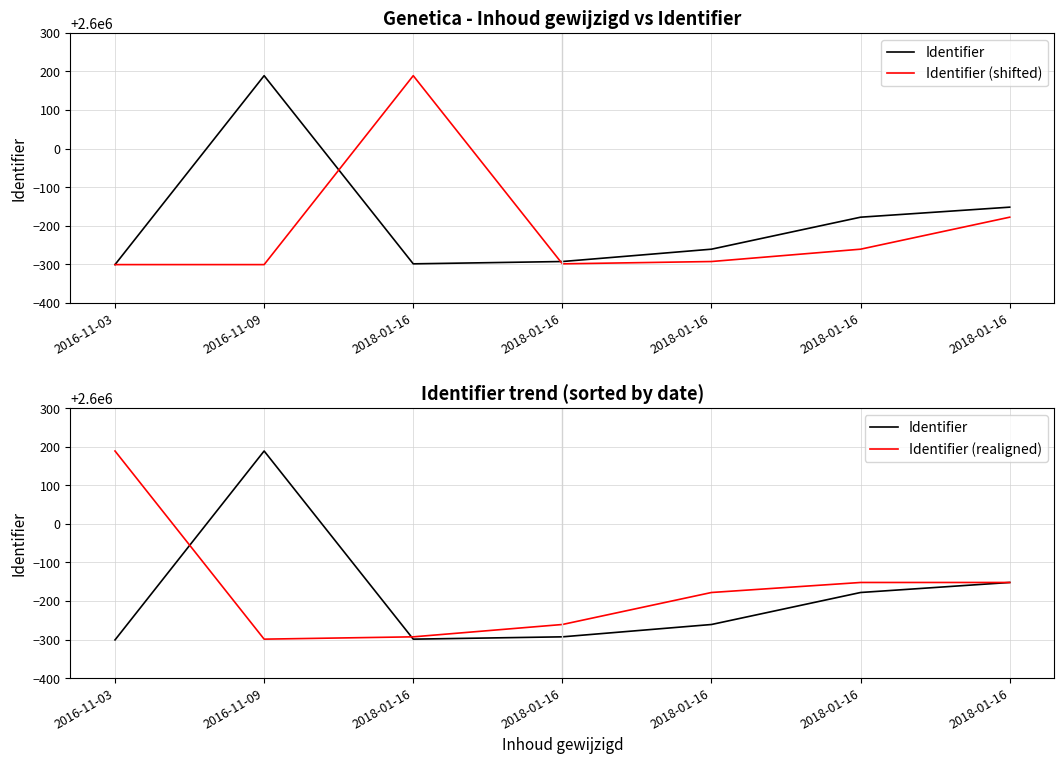

True or false: Identifier (shifted) has more than 0 points higher than both neighbors.

True